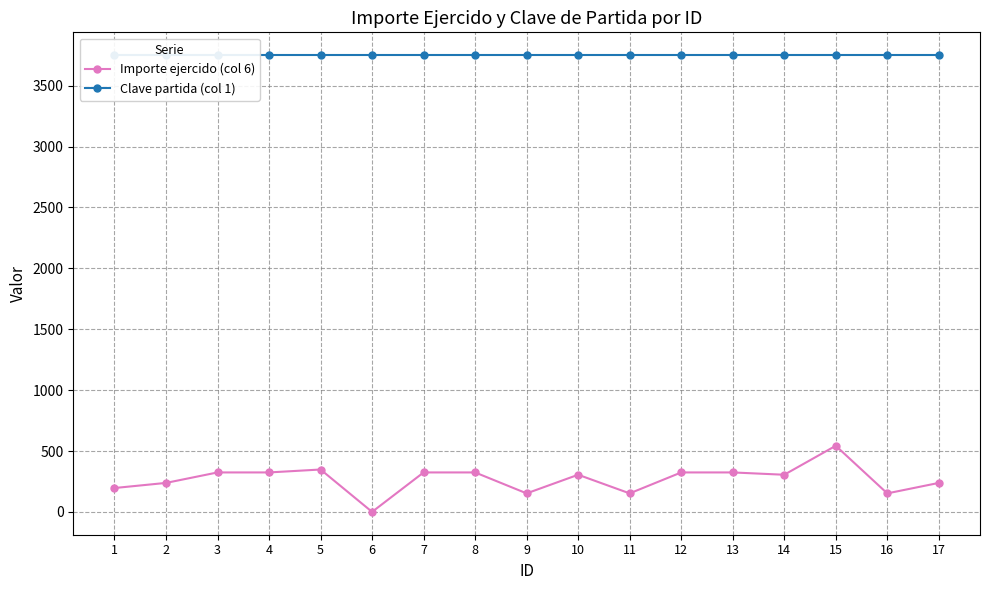

What is the value of the Importe ejercido (col 6) point at the 15th from the left?

543